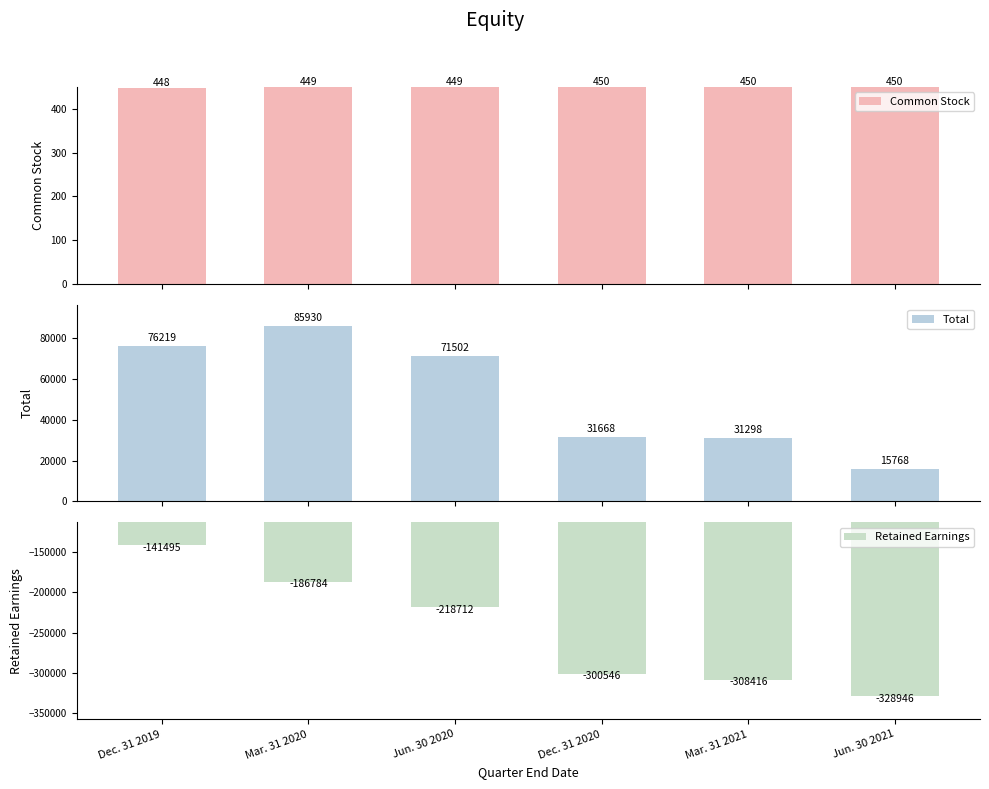

Reading right to left, list all the values displayed in this chart.

Common Stock: 450	450	450	449	449	448
Total: 15768	31298	31668	71502	85930	76219
Retained Earnings: -328946	-308416	-300546	-218712	-186784	-141495